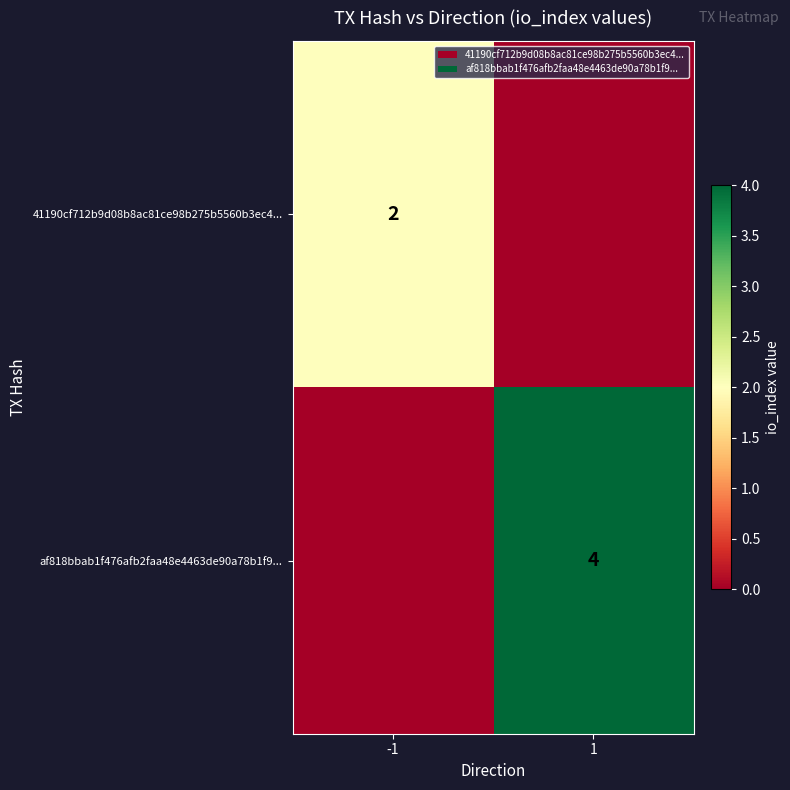

Is the value of af818bbab1f476afb2faa48e4463de90a78b1f9... at 1 greater than the value of 41190cf712b9d08b8ac81ce98b275b5560b3ec4... at -1?

Yes